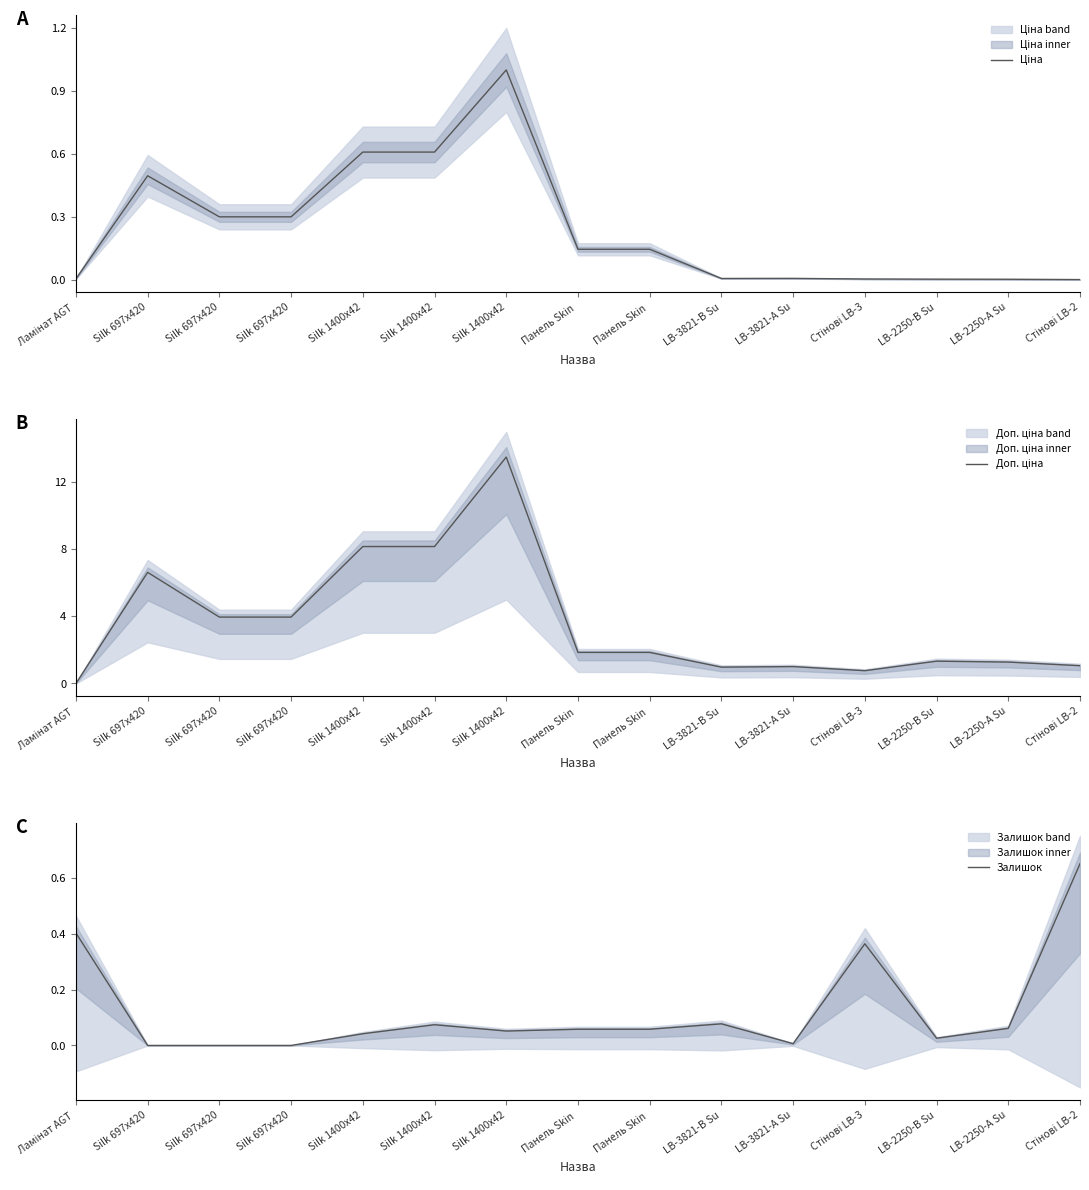

Reading left to right, extract all data points from this chart.

Ціна: 0.0	0.5	0.3	0.3	0.6	0.6	1.0	0.1	0.1	0.0	0.0	0.0	0.0	0.0	0.0
Доп. ціна: 0.0	6.6	4.0	4.0	8.2	8.2	13.5	1.9	1.9	1.0	1.0	0.8	1.3	1.3	1.1
Залишок: 0.4	0.0	0.0	0.0	0.0	0.1	0.1	0.1	0.1	0.1	0.0	0.4	0.0	0.1	0.7